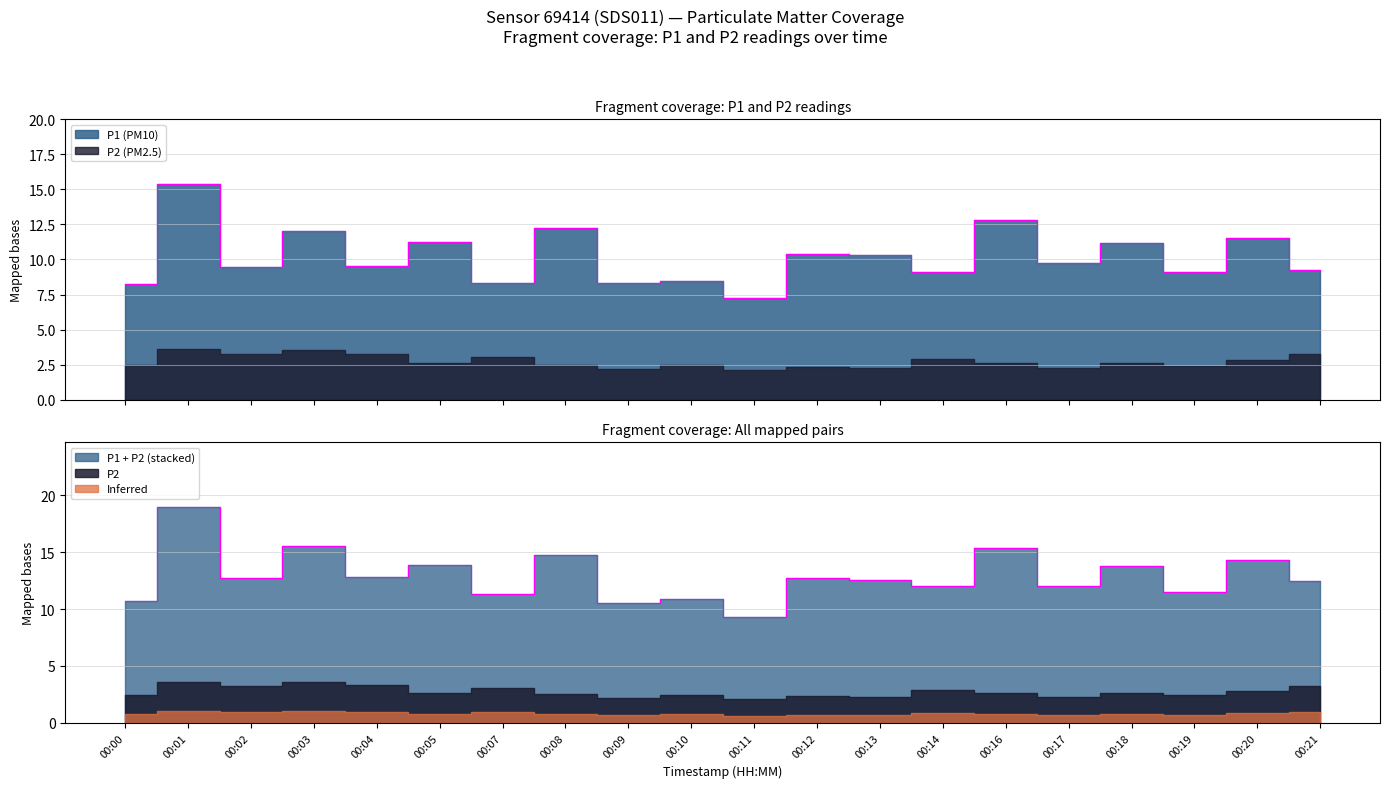

What is the average value?

10.2